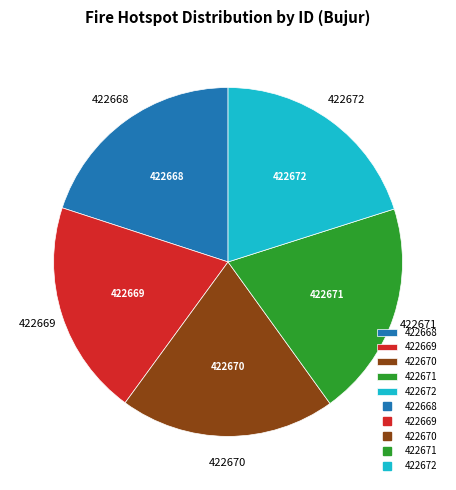

Do 422670 and 422671 together represent more than half of the pie?

No